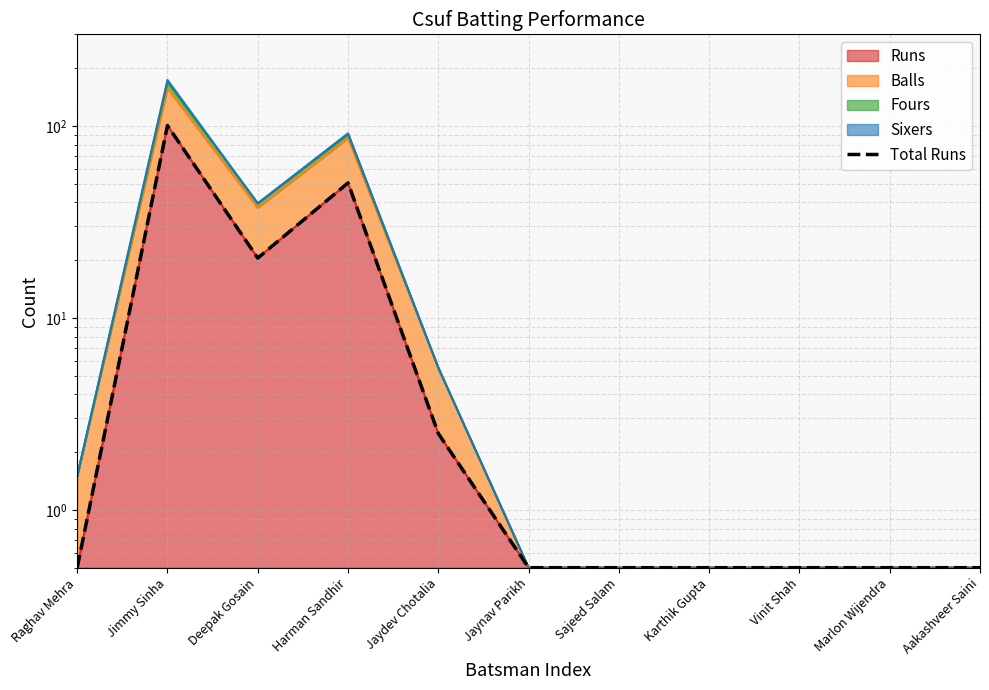

What is the label of the 5th point from the left?

Jaydev Chotalia